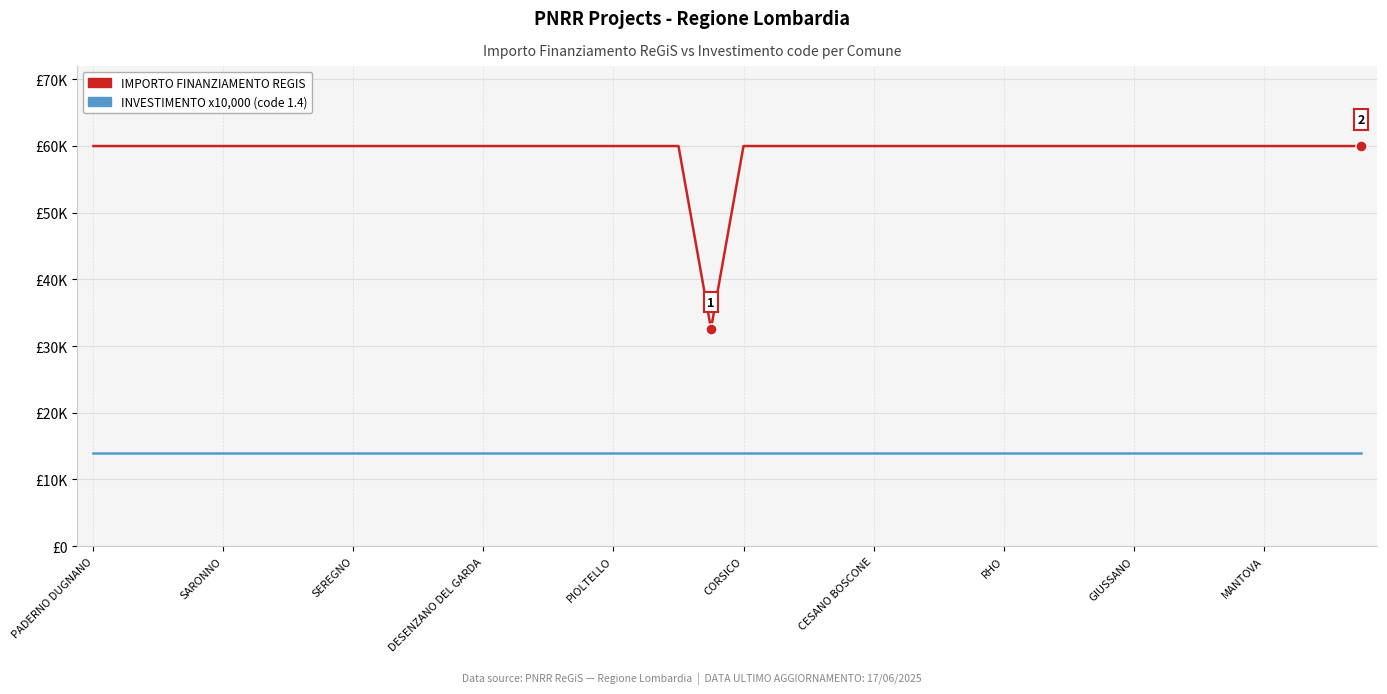

True or false: IMPORTO FINANZIAMENTO REGIS and INVESTIMENTO x10,000 (code 1.4) cross at least once.

False